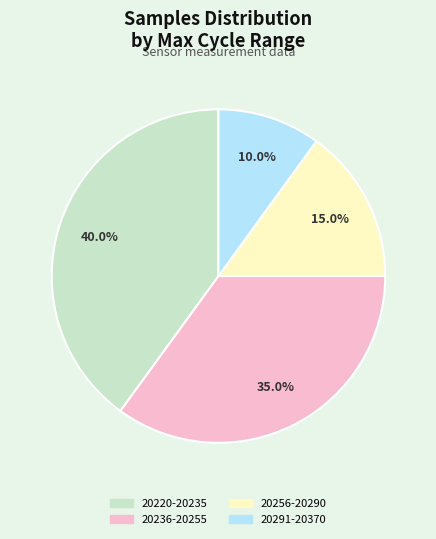

Does any single category account for the majority?

No